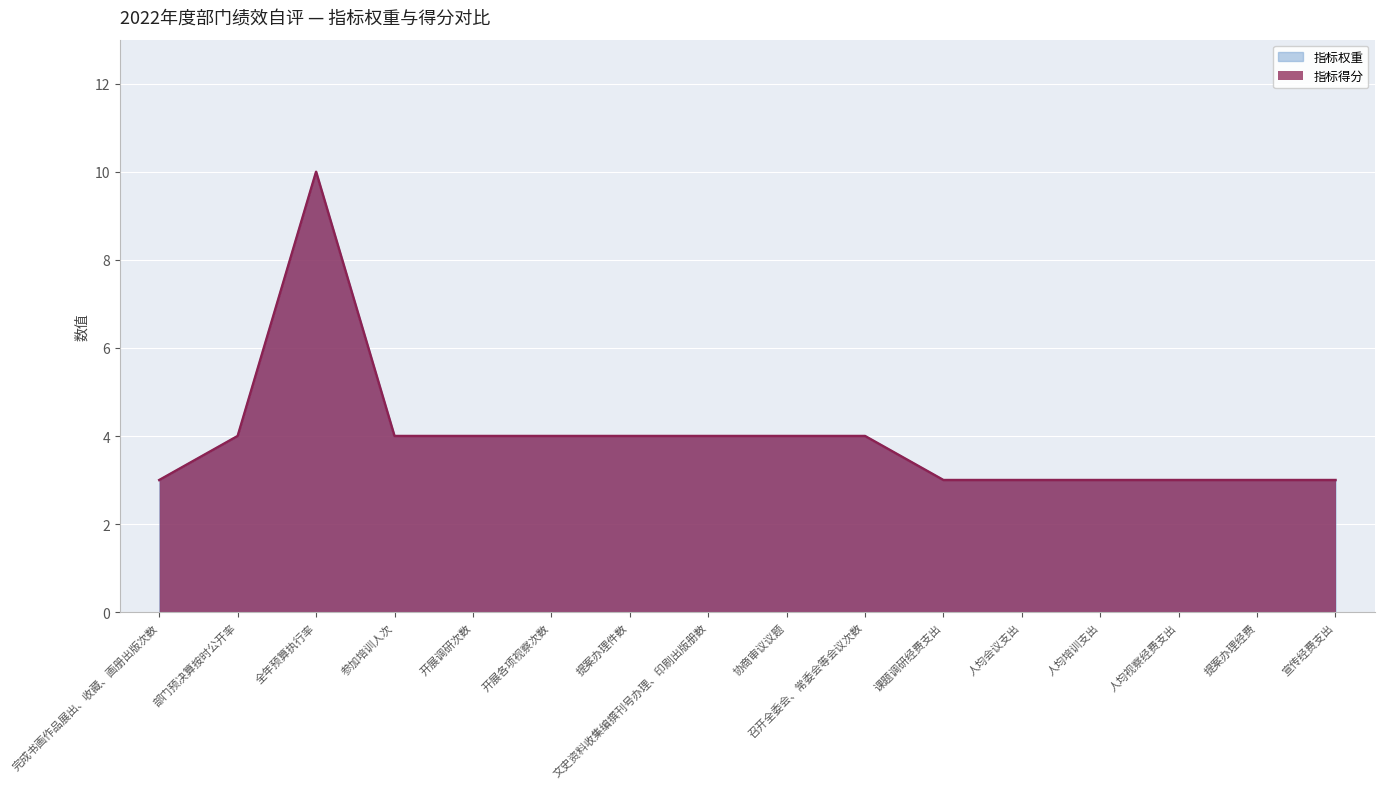

At which category is the sum across all series the highest?

全年预算执行率